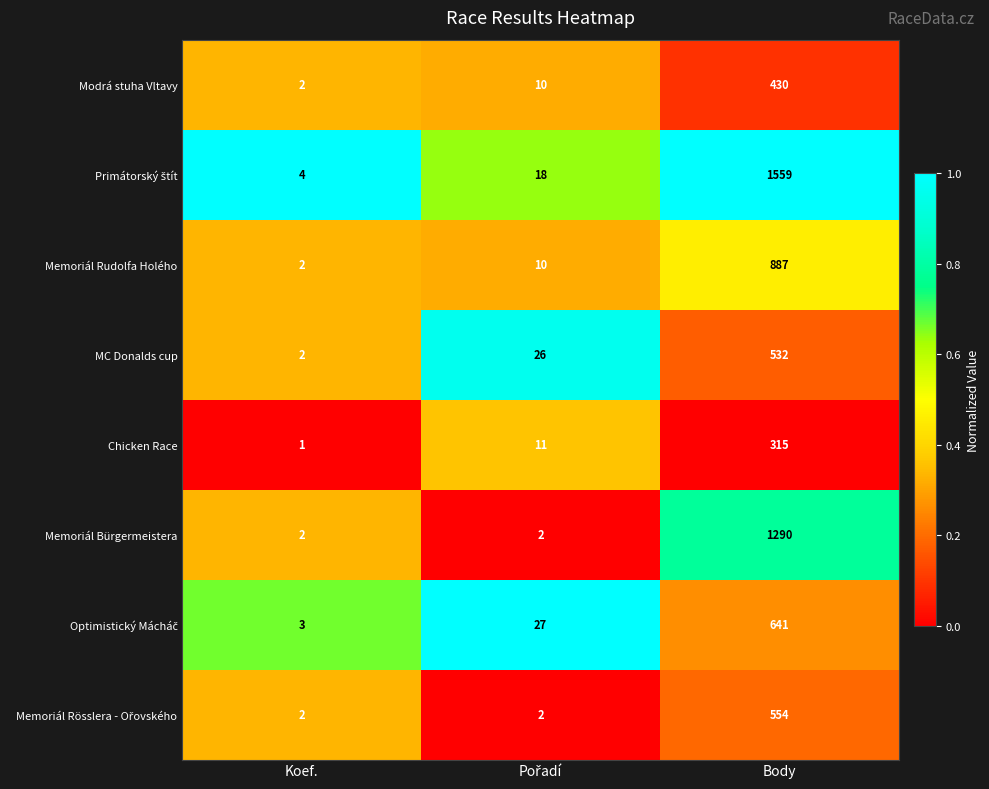

What is the spread (max minus min) of values at Body?

1244